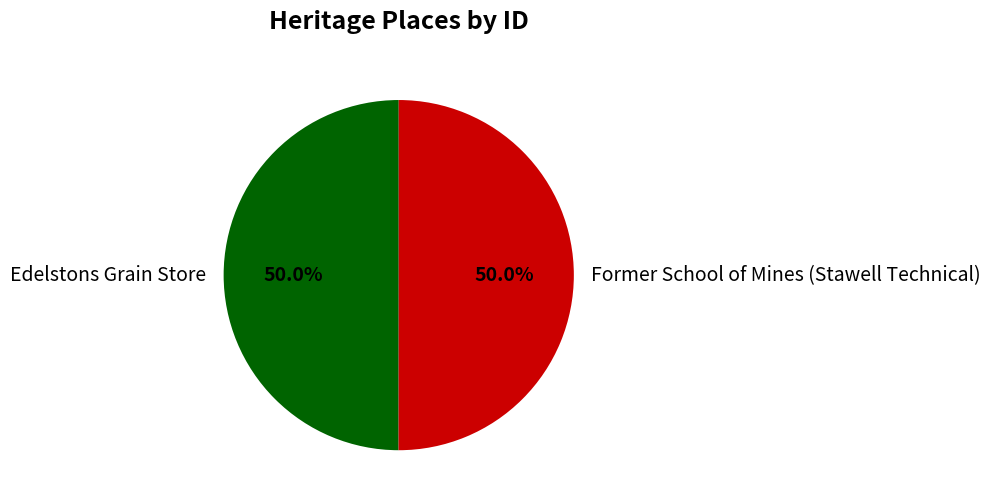

Is it true that Edelstons Grain Store is 58% of the pie?

False